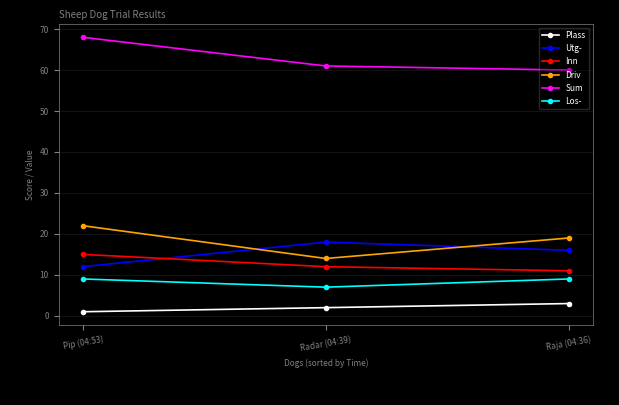

The Plass series shows 1 at Pip (04:53). True or false?

True